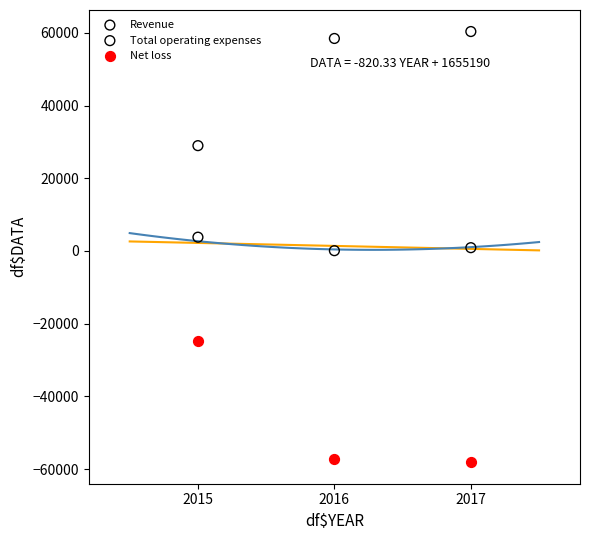

Across all data points, what is the average X value?

2016